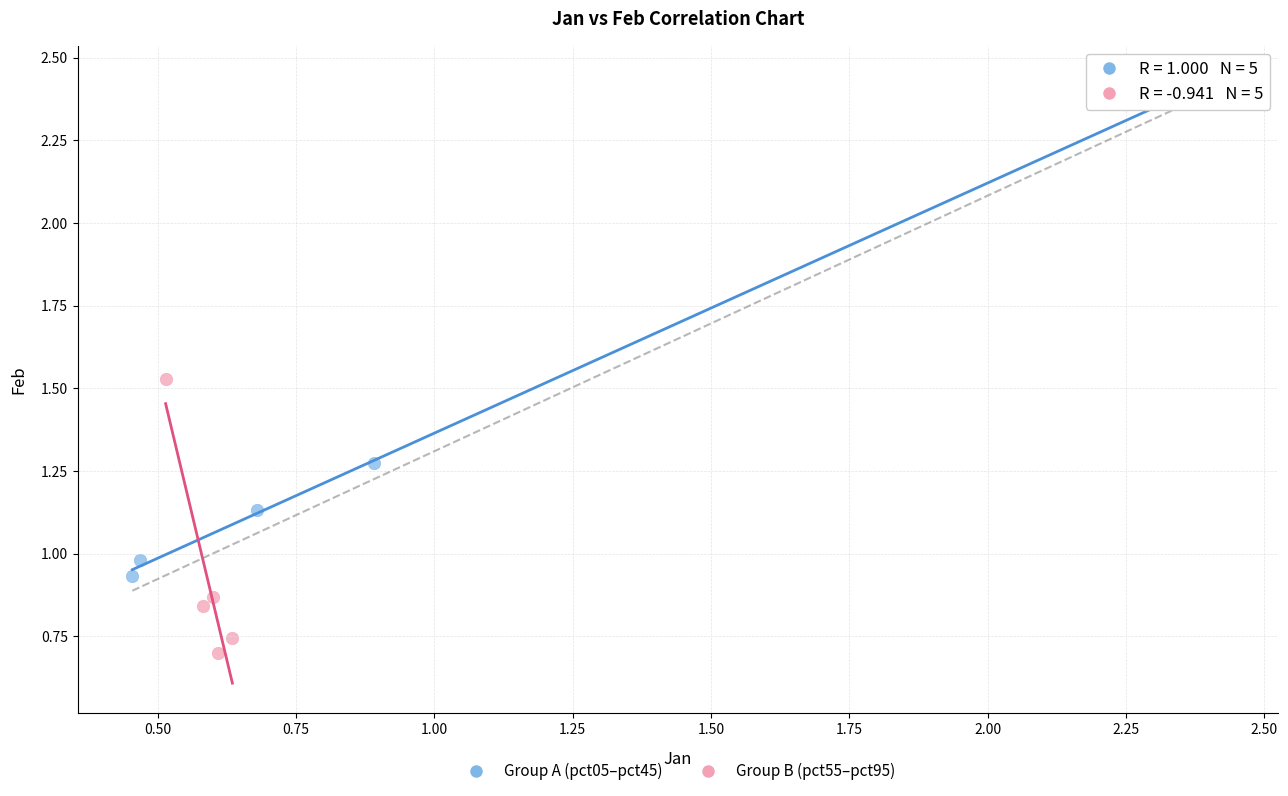

What are all the series names shown in the legend?

Group A (pct05–pct45), Group B (pct55–pct95)